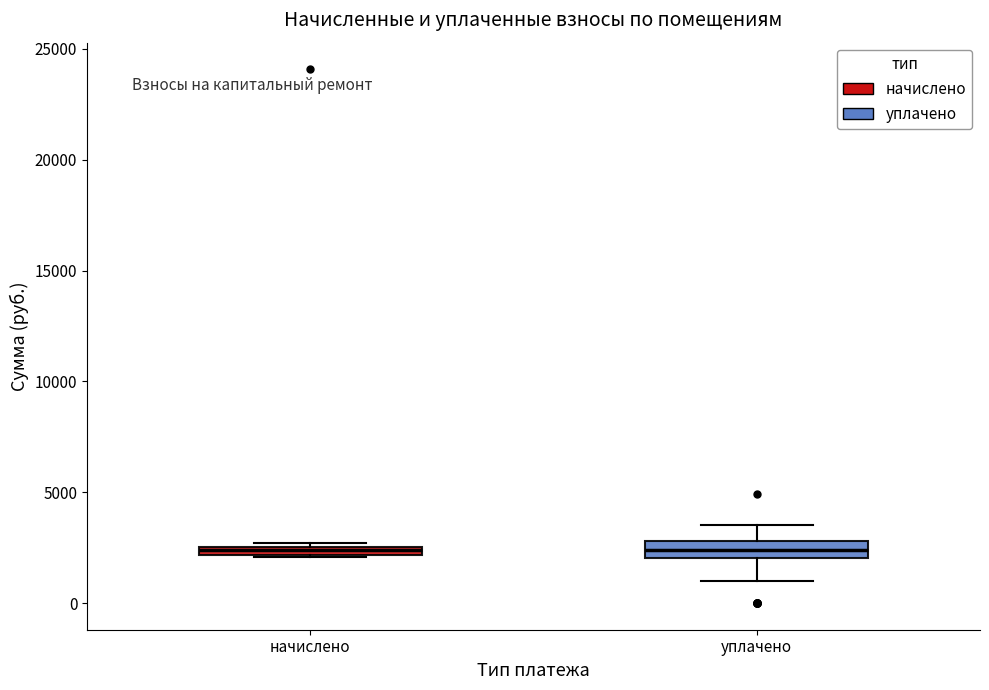

Where is the upper edge of the box for уплачено on the y-axis? The values are not printed on the chart, so give them approximately, as read against the axis.

3000